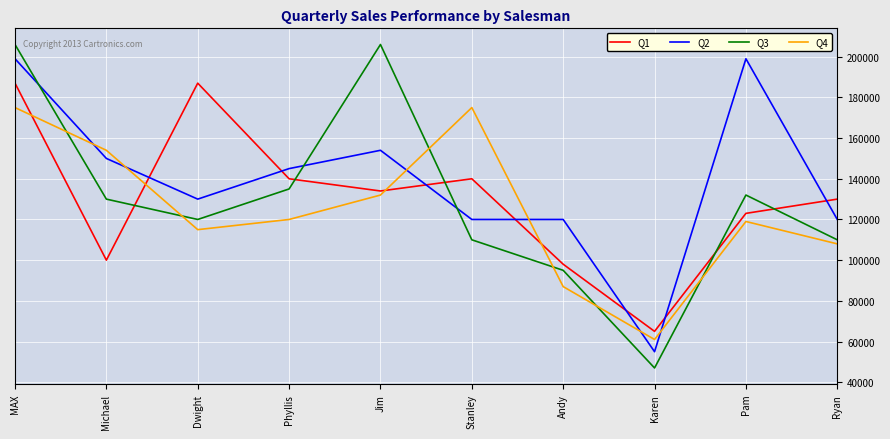

What is the sum of the Q3 values at Ryan and Stanley?

220000